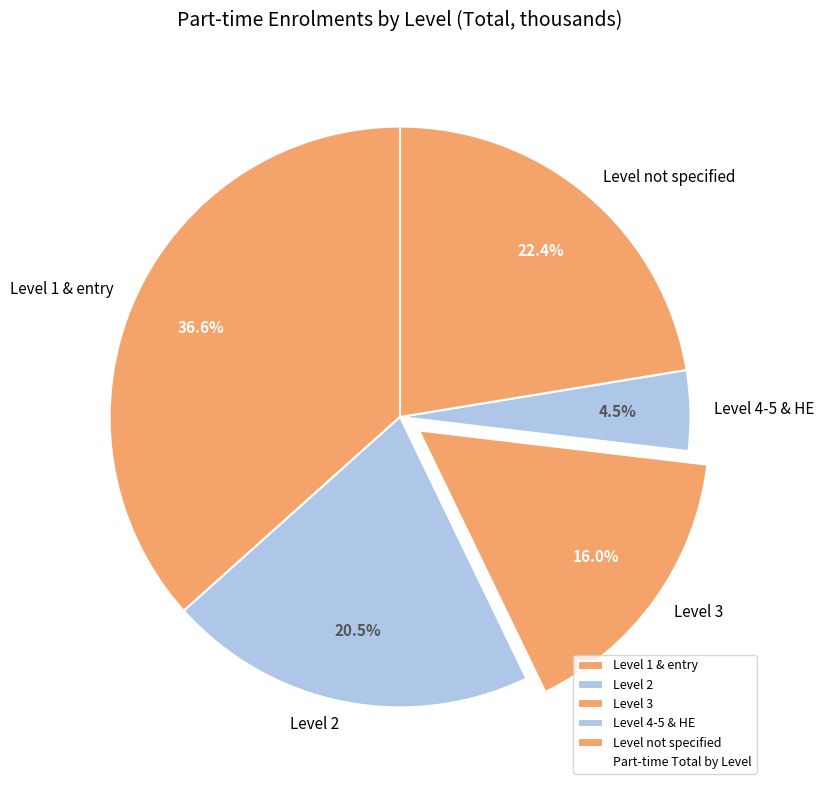

Combined, what portion of the pie is Level not specified and Level 3?

38.4%